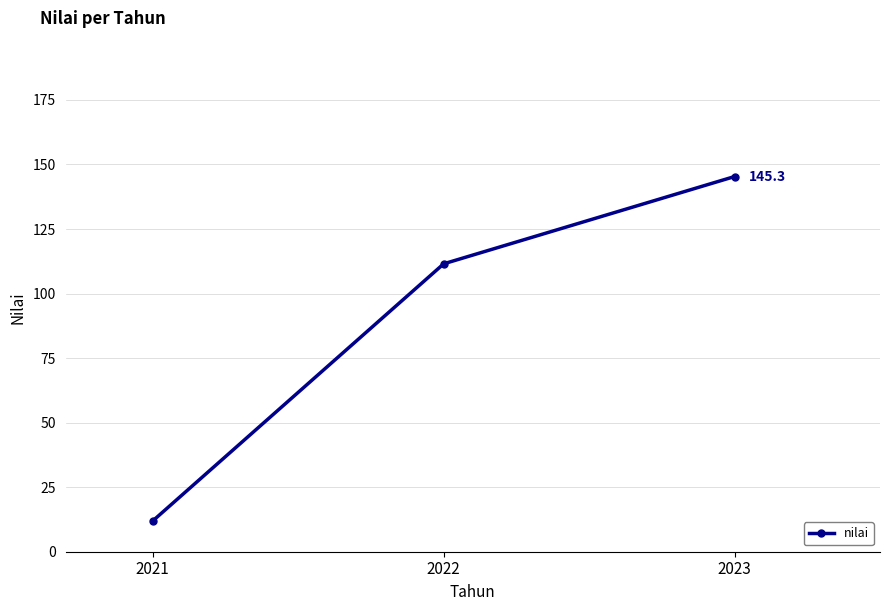

What is the sum of all values?

268.8